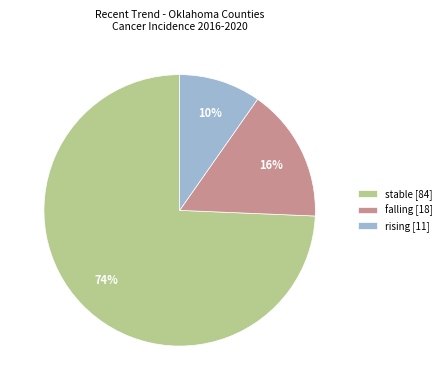

Is it true that rising [11] is 1% of the pie?

False